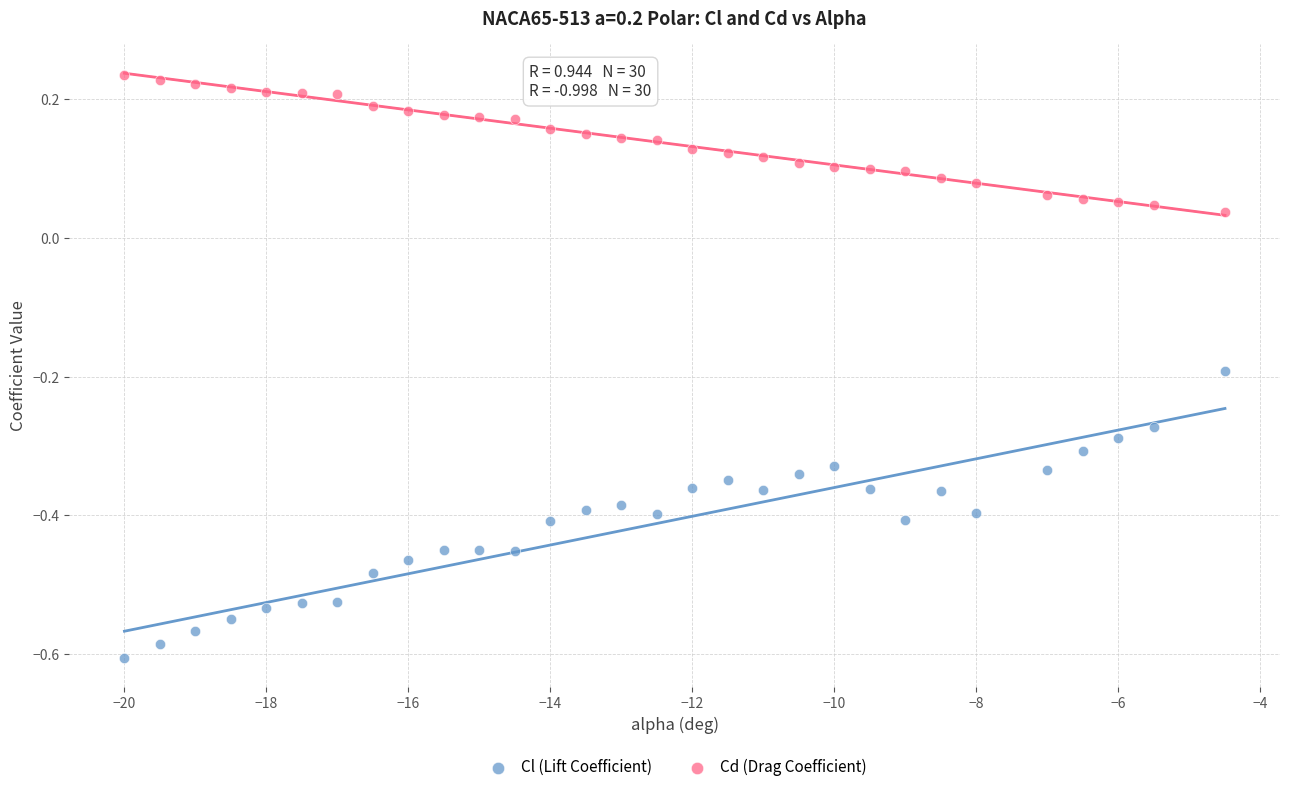

Which series contains the highest Y value?

Cd (Drag Coefficient)